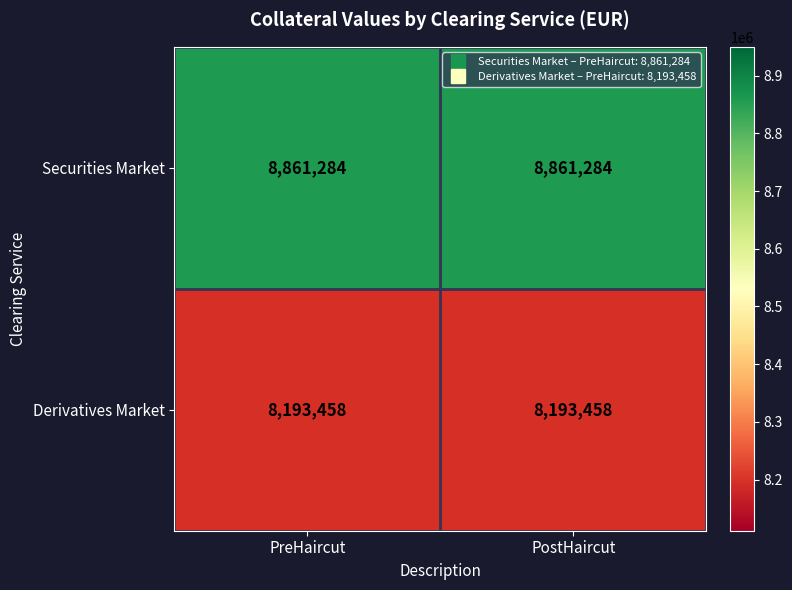

The value of Derivatives Market at PreHaircut is 1905515. True or false?

False